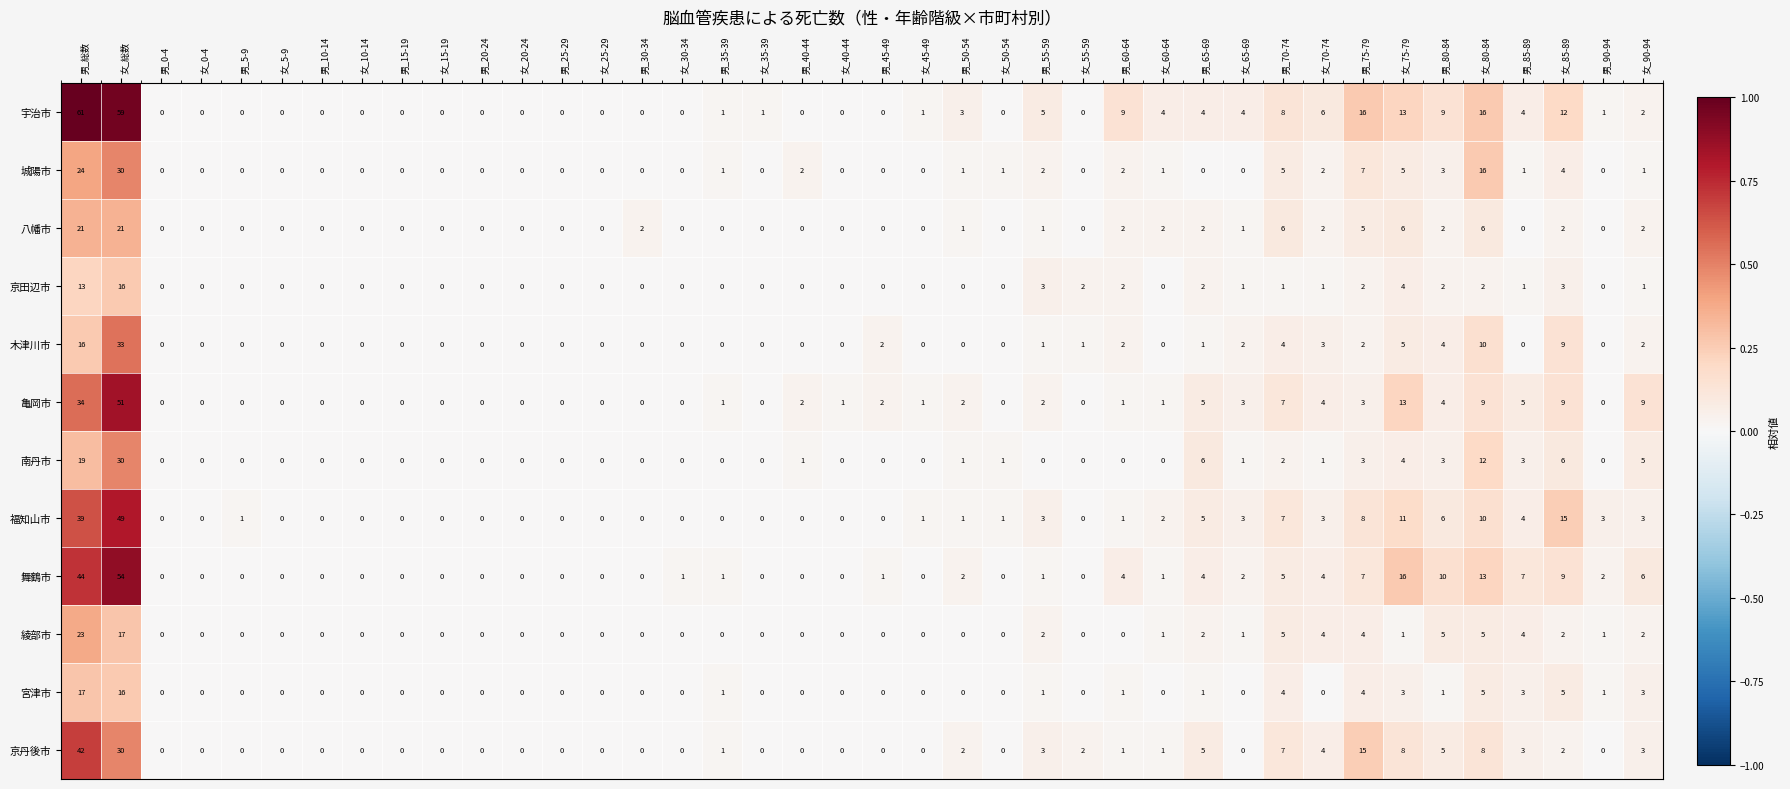

The value of 八幡市 at 男_40-44 is 0. True or false?

True